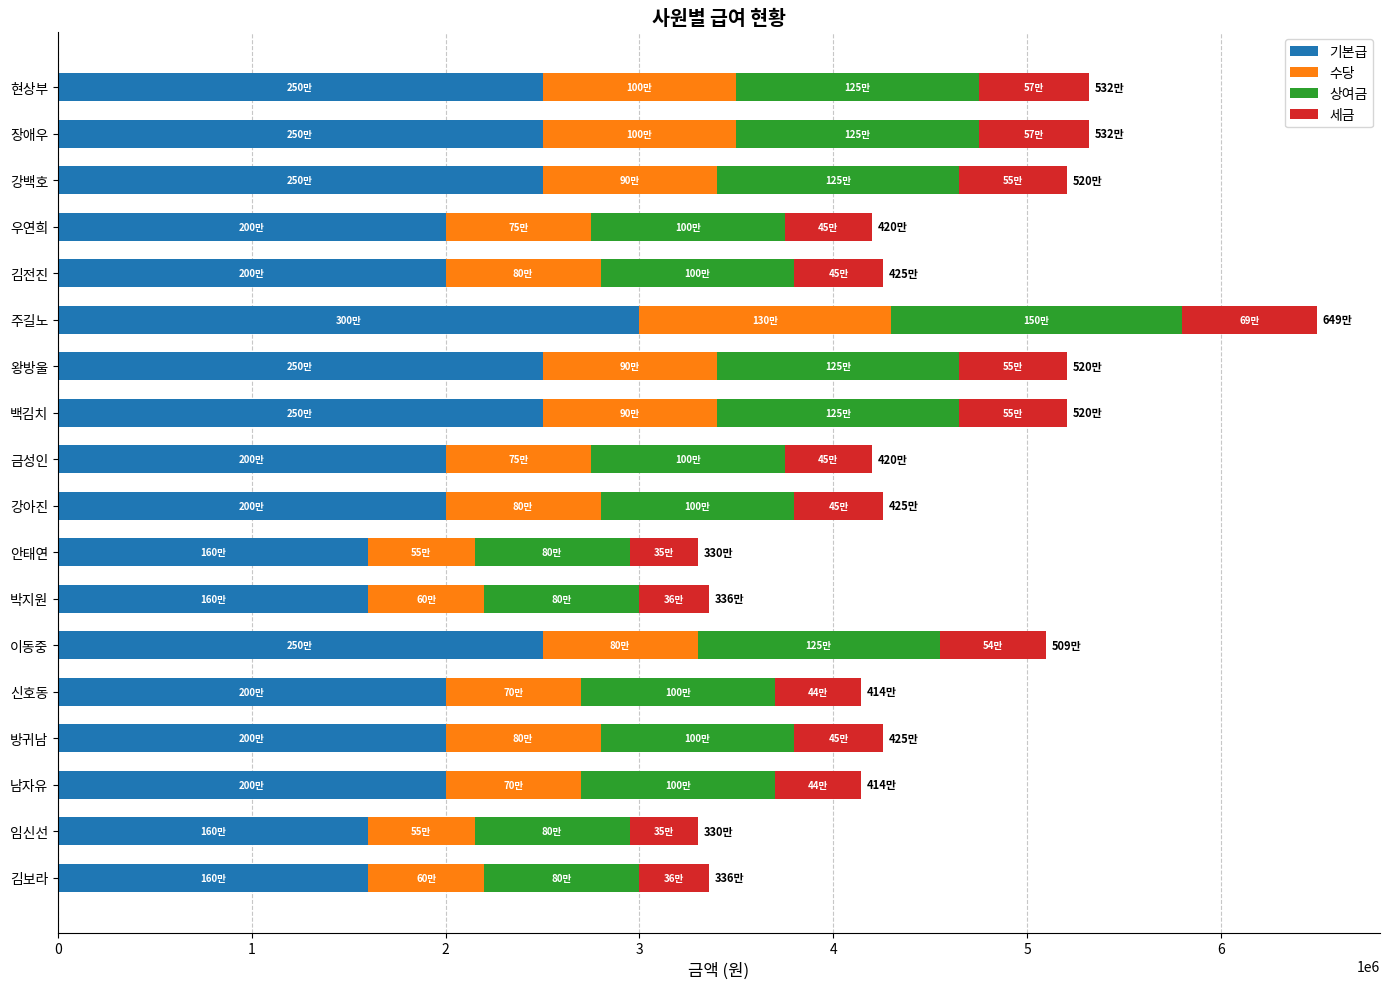

True or false: 기본급 has a value of 3062478 at 우연희.

False